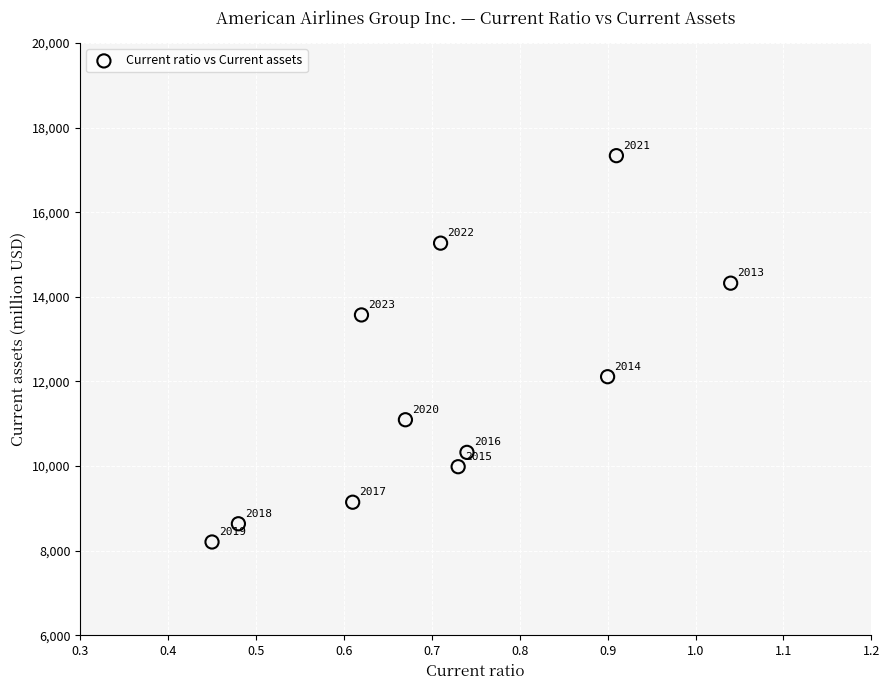

What Y value in the scatter plot is closest to 12771?

12112